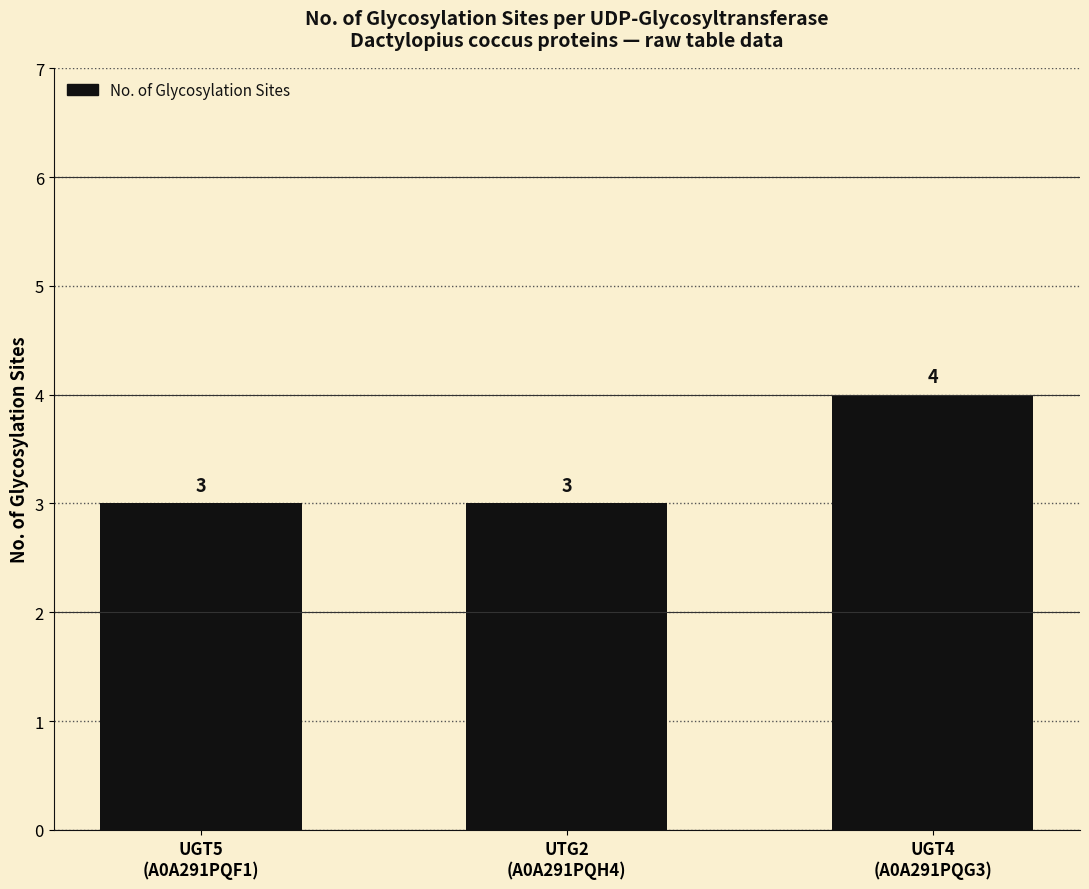

What is the average value?

3